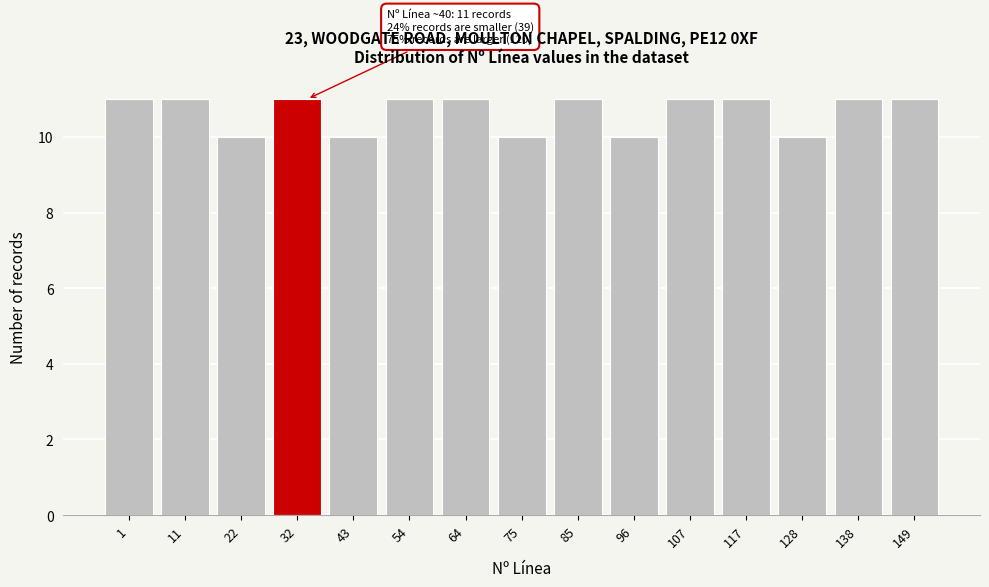

Reading left to right, list all the values displayed in this chart.

11	11	10	11	10	11	11	10	11	10	11	11	10	11	11